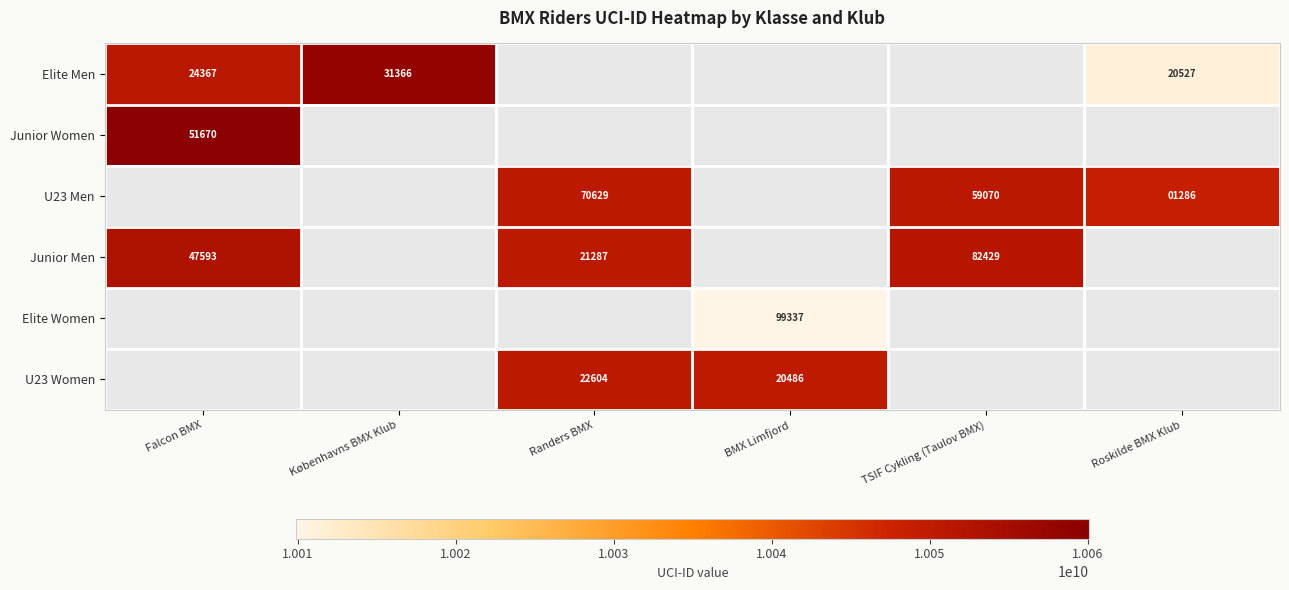

What is the difference between the U23 Men values at Roskilde BMX Klub and Randers BMX?

69343